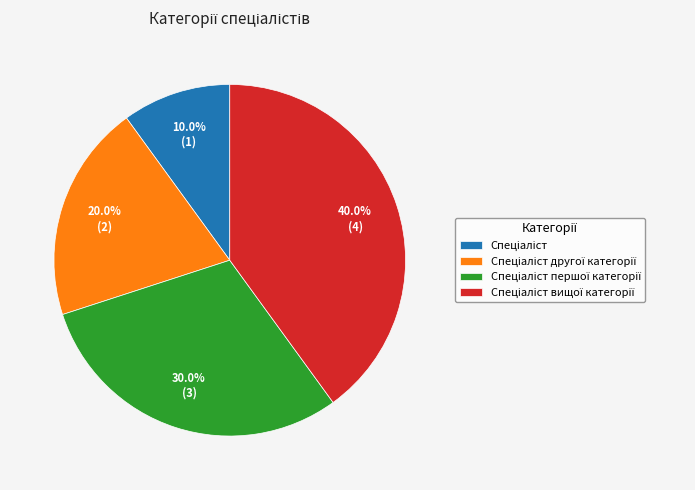

Is there any slice that represents more than half of the pie?

No